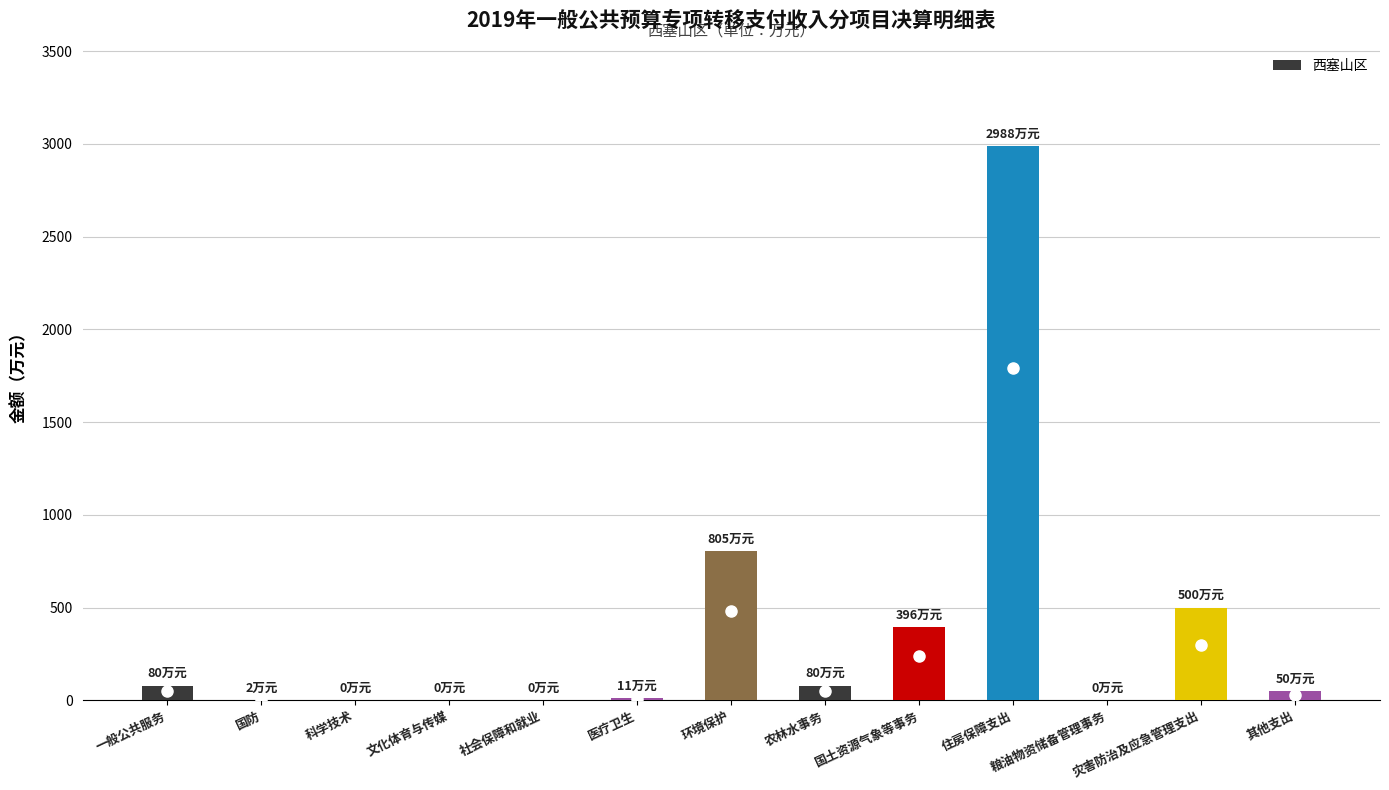

Is it true that the value at 科学技术 is 0?

True